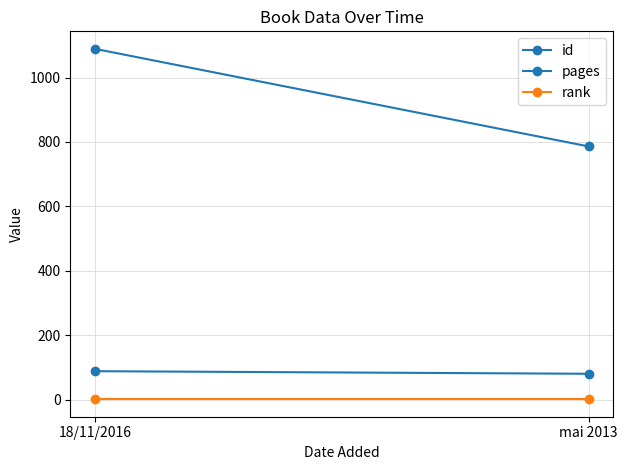

The value of id at mai 2013 is 339. True or false?

False